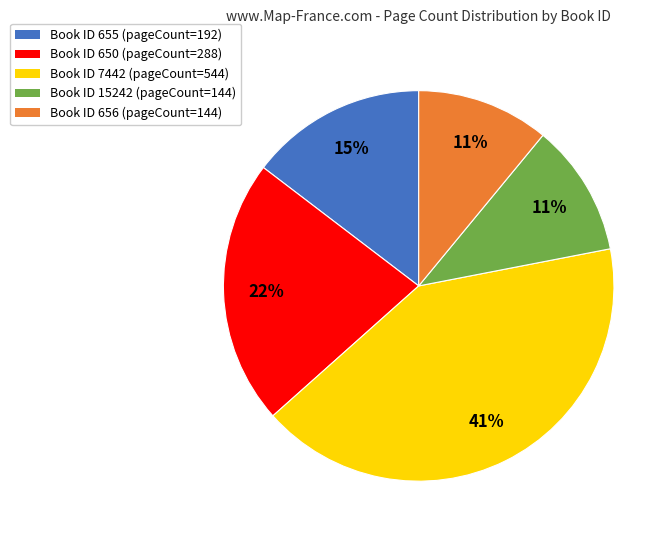

To the nearest percent, what is the difference between the largest and smallest slice percentages?

30%